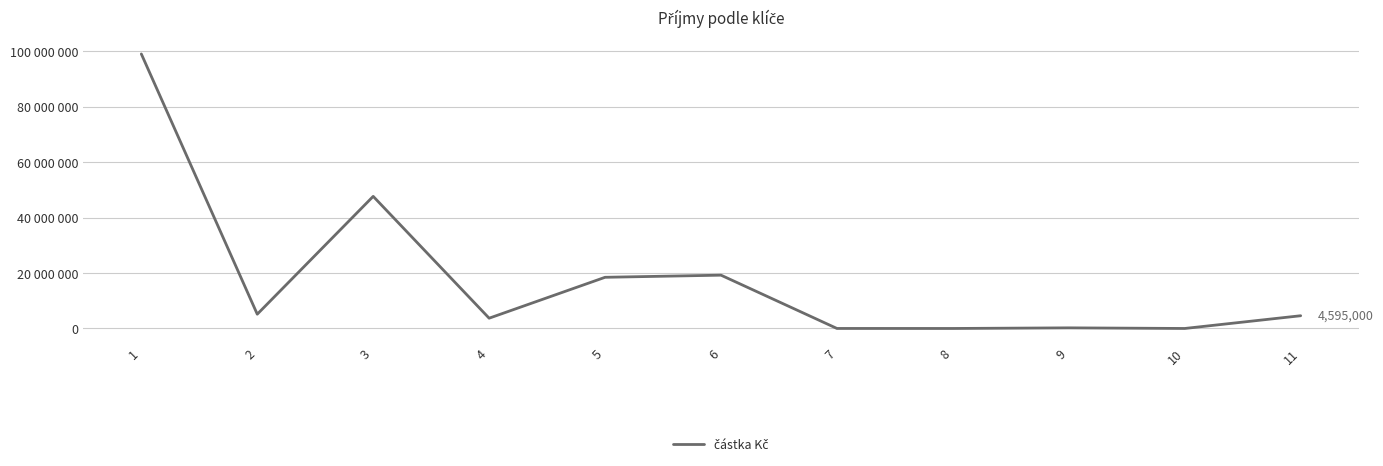

True or false: the data has more than 2 interior local peaks.

True